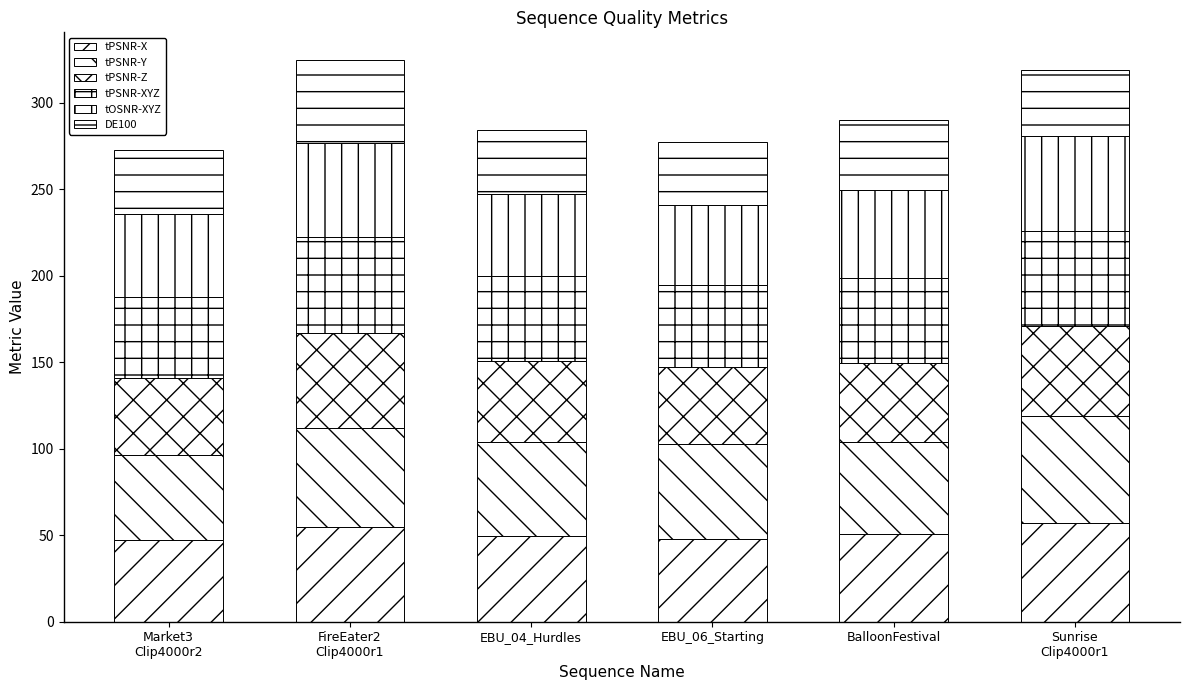

What is the difference between the maximum and minimum values in the tPSNR-Z series?

10.7